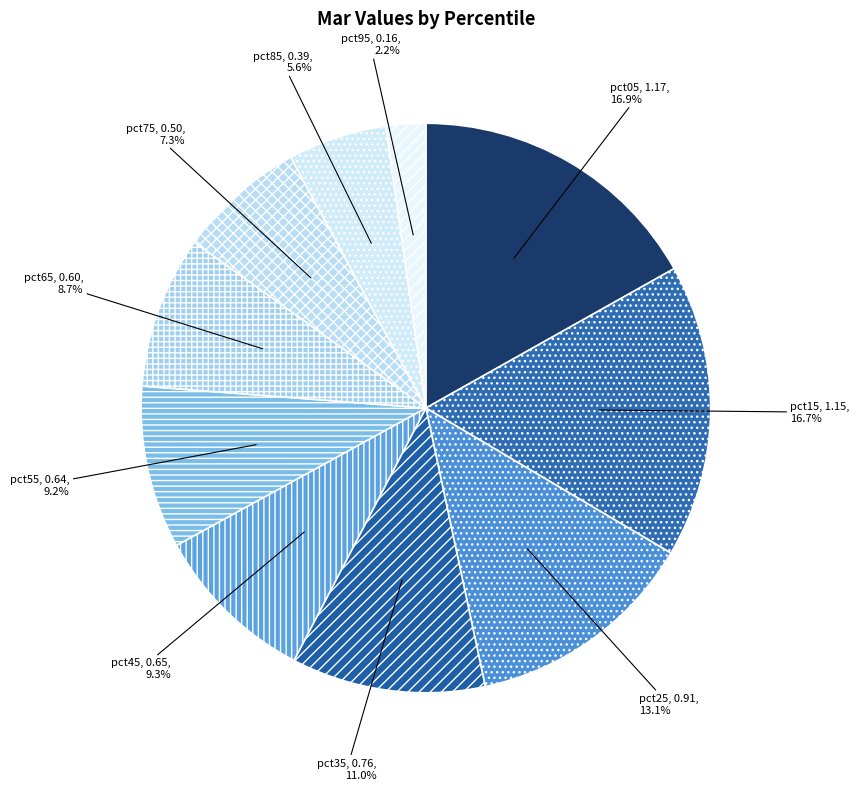

To the nearest percent, what is the average slice percentage?

10%